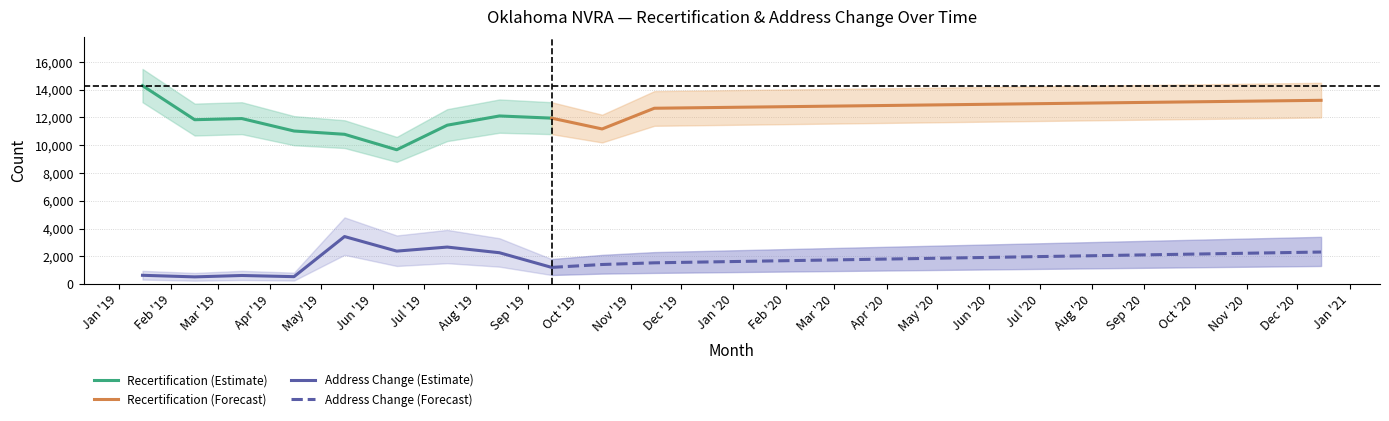

True or false: Address Change and Recertification intersect in this chart.

False